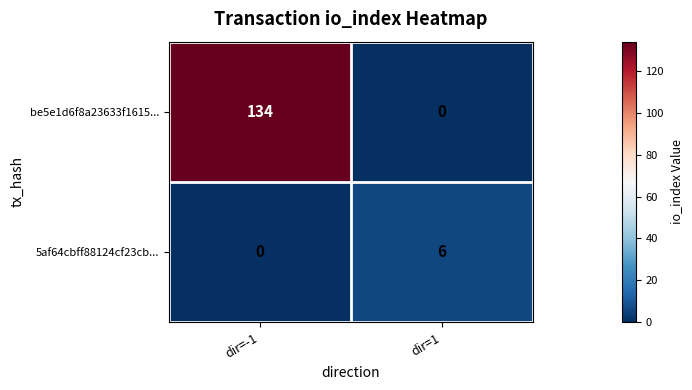

The value of 5af64cbff88124cf23cb... at dir=1 is 6. True or false?

True